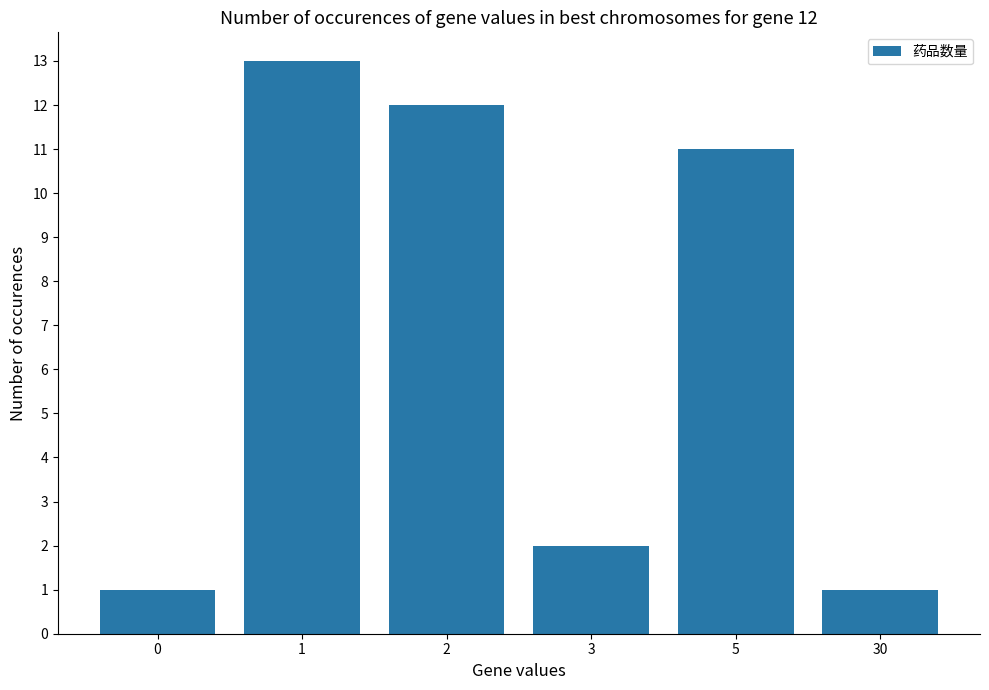

What value does the data have at 30?

1